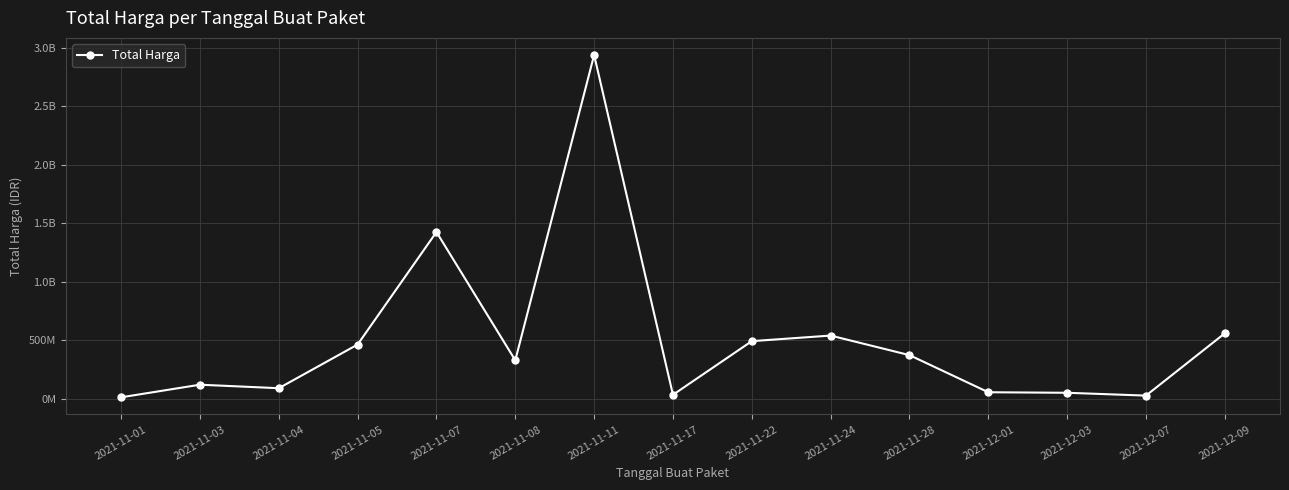

Reading left to right, extract all data points from this chart.

2021-11-01=12787500	2021-11-03=120613270	2021-11-04=90672075	2021-11-05=464002100	2021-11-07=1425867900	2021-11-08=329124000	2021-11-11=2938963240	2021-11-17=34292000	2021-11-22=493000000	2021-11-24=540634200	2021-11-28=373404000	2021-12-01=56152800	2021-12-03=51601000	2021-12-07=27412000	2021-12-09=559971000